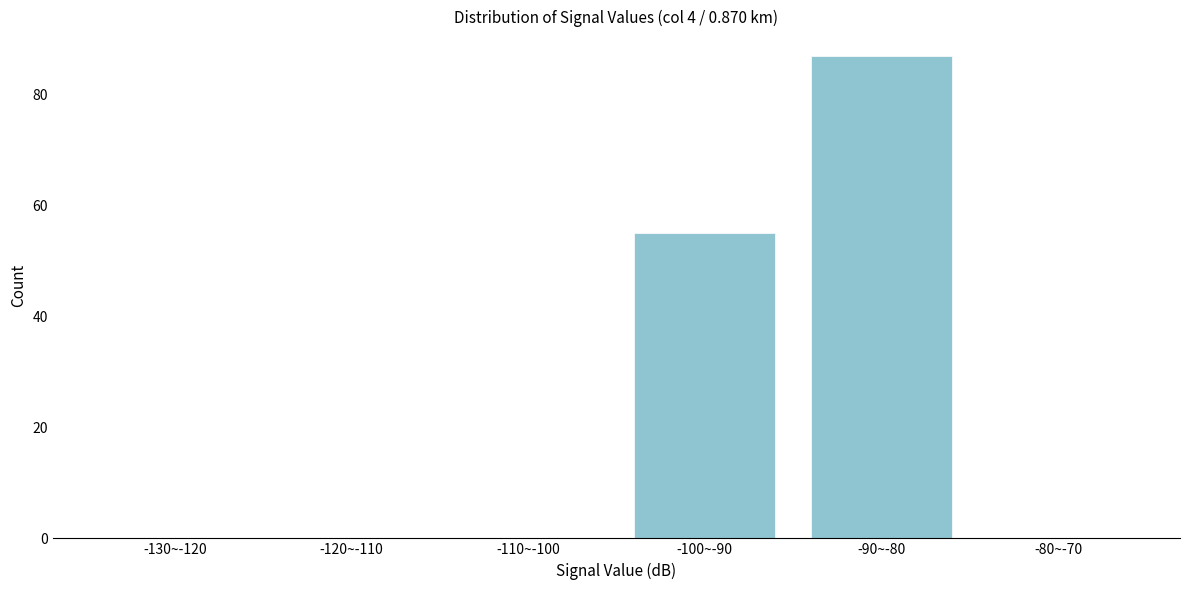

Reading left to right, transcribe all the data shown in this chart.

-130~-120=0	-120~-110=0	-110~-100=0	-100~-90=55	-90~-80=87	-80~-70=0